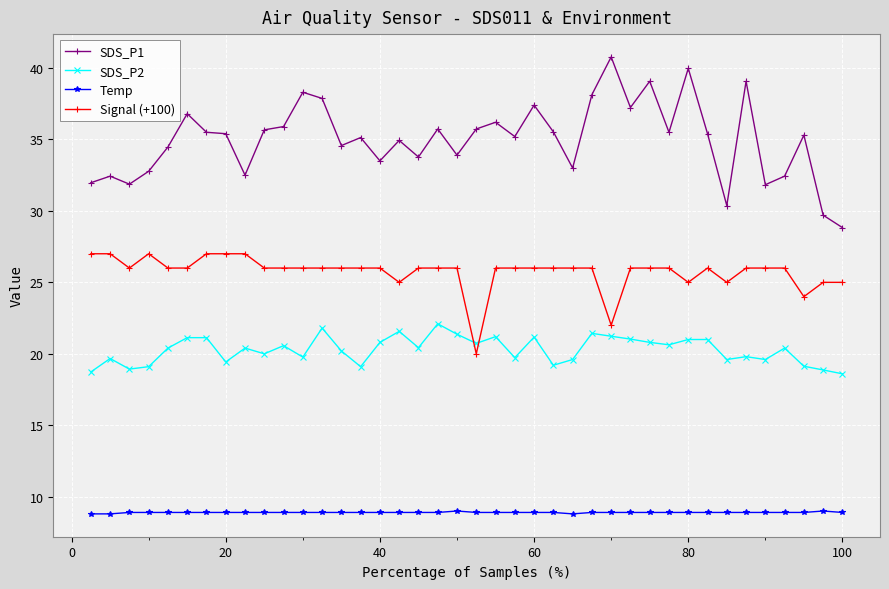

Which series has the largest total across all categories?

SDS_P1